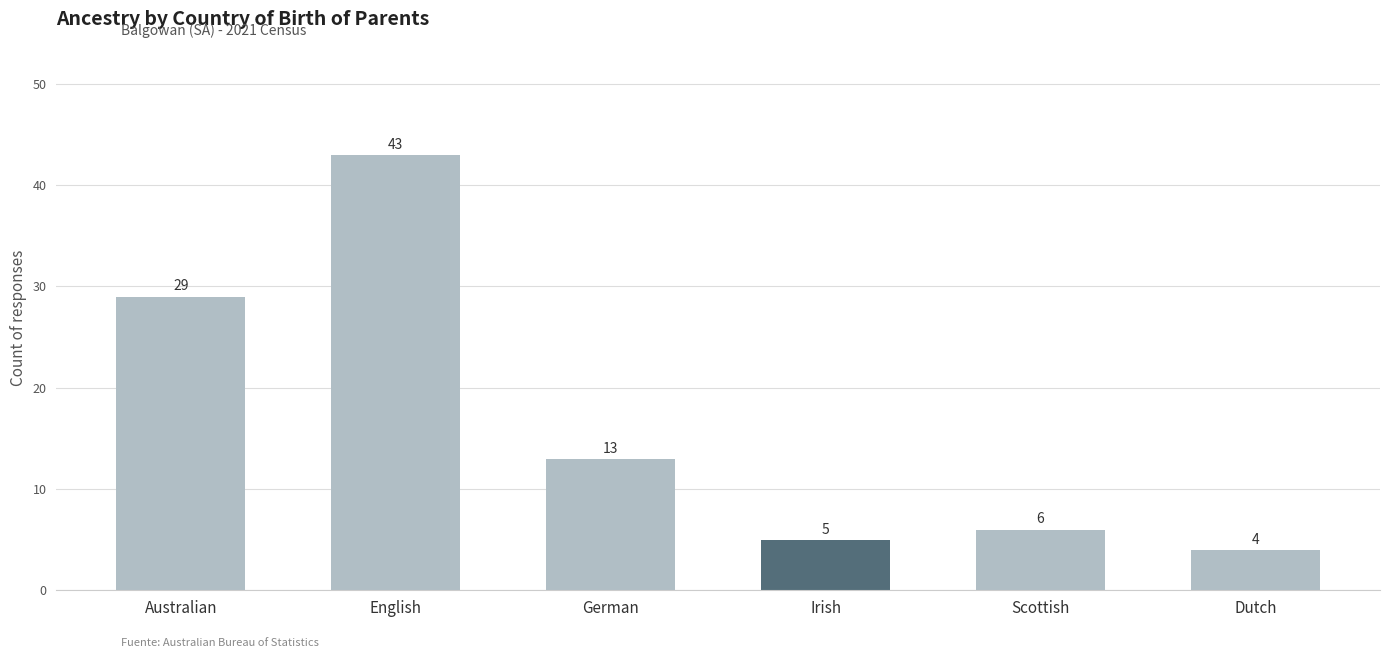

List the labels in order of value, largest first.

English, Australian, German, Scottish, Irish, Dutch